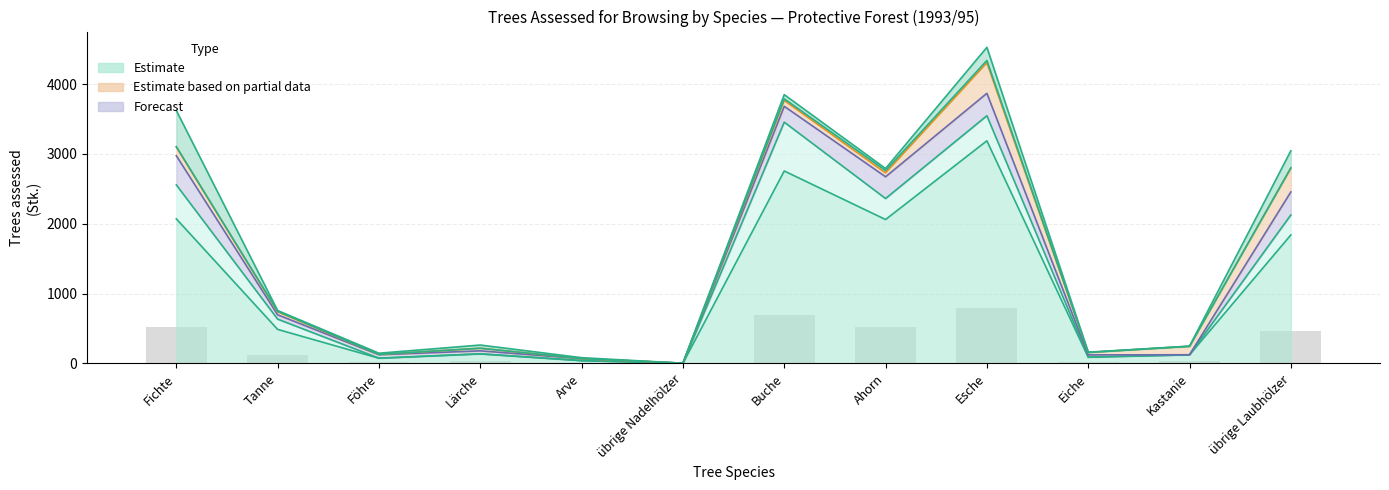

What position from the left is Arve?

5